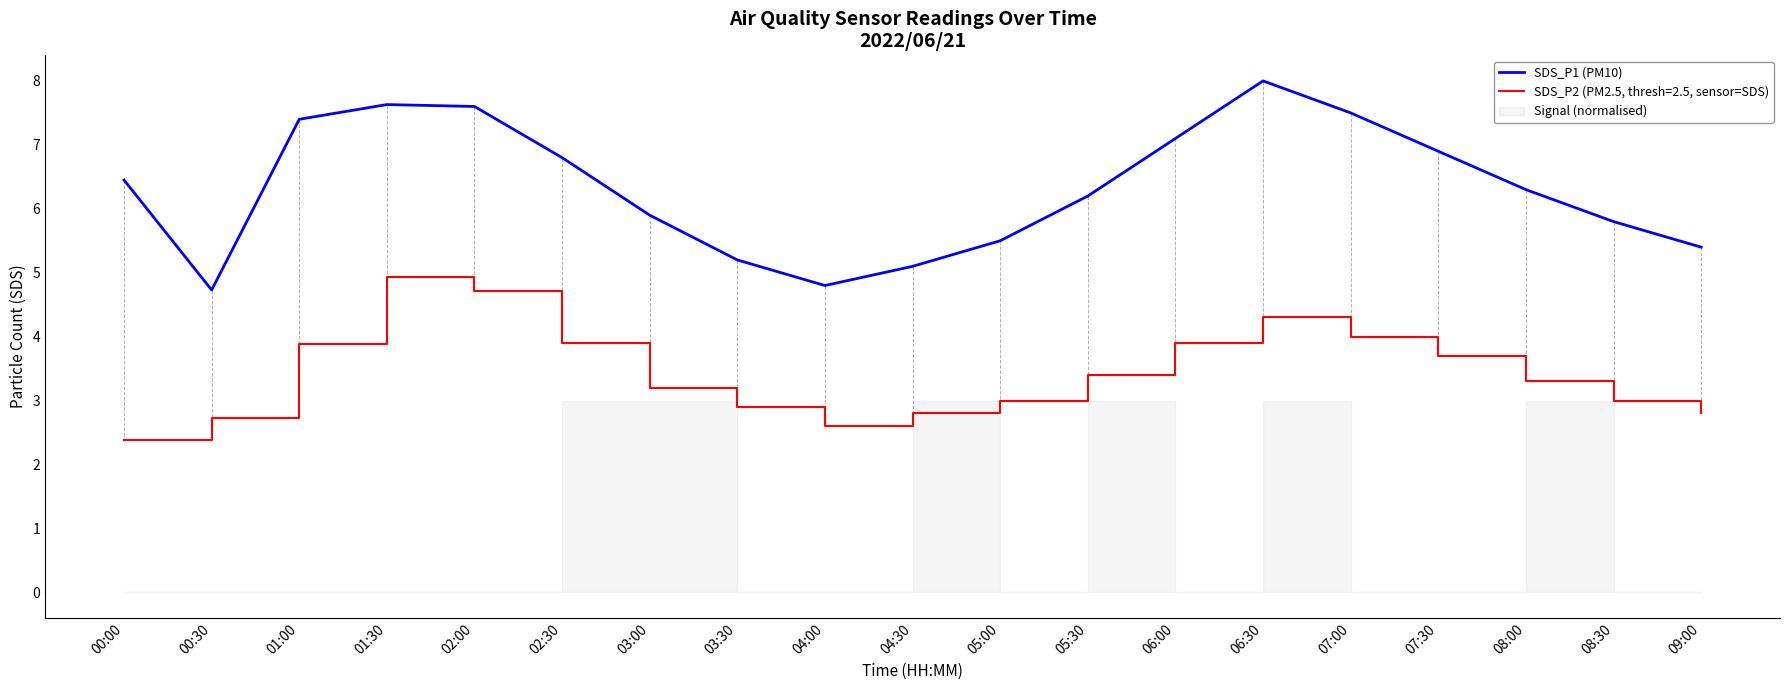

Between 04:00 and 06:30, which is larger?

06:30